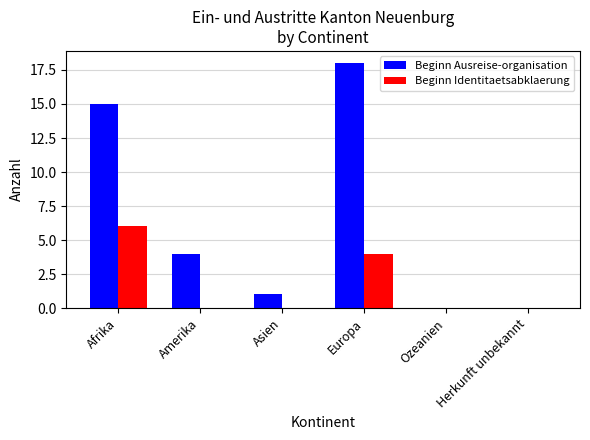

What is the sum of the Beginn Ausreise-organisation values at Herkunft unbekannt and Amerika?

4